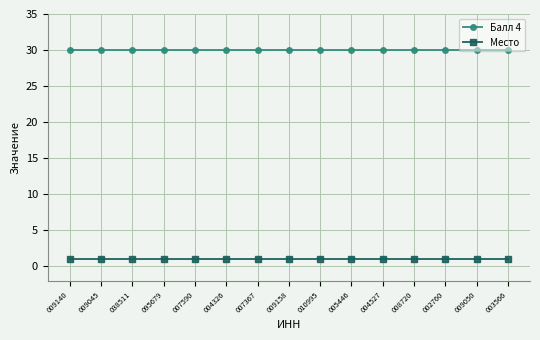

The value of Место at 010995 is 1. True or false?

True